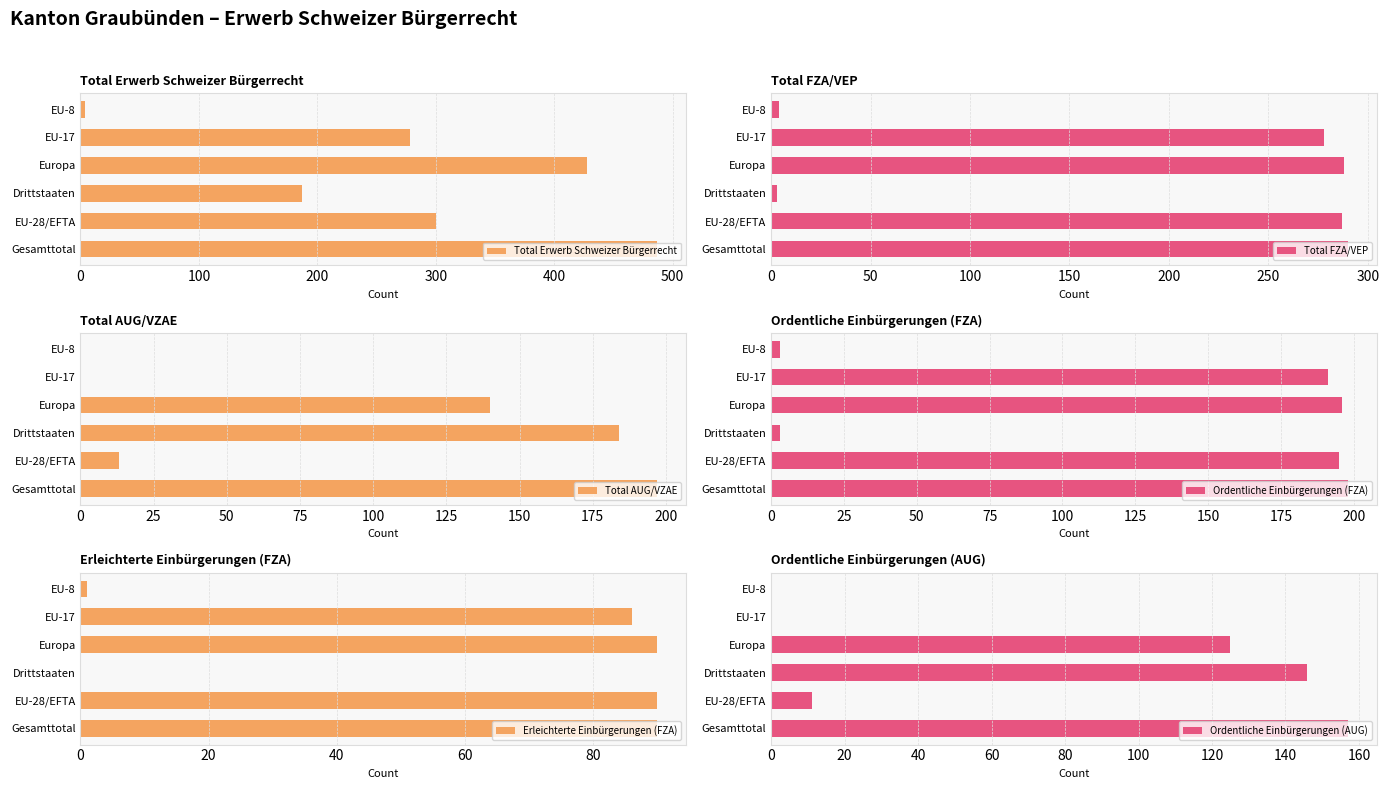

What is the value of the Ordentliche Einbürgerungen (AUG) bar at the 4th from the left?

125